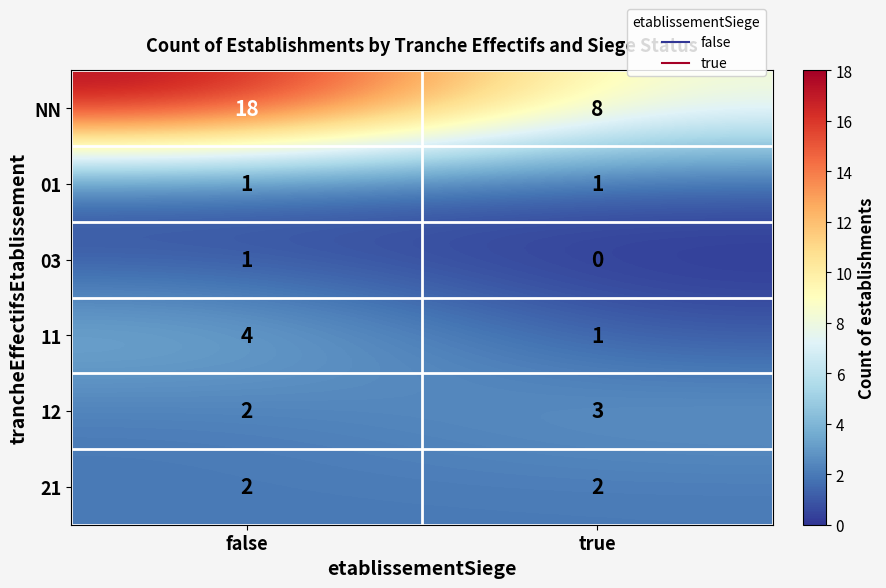

Between false and true, which series saw the biggest shift?

NN